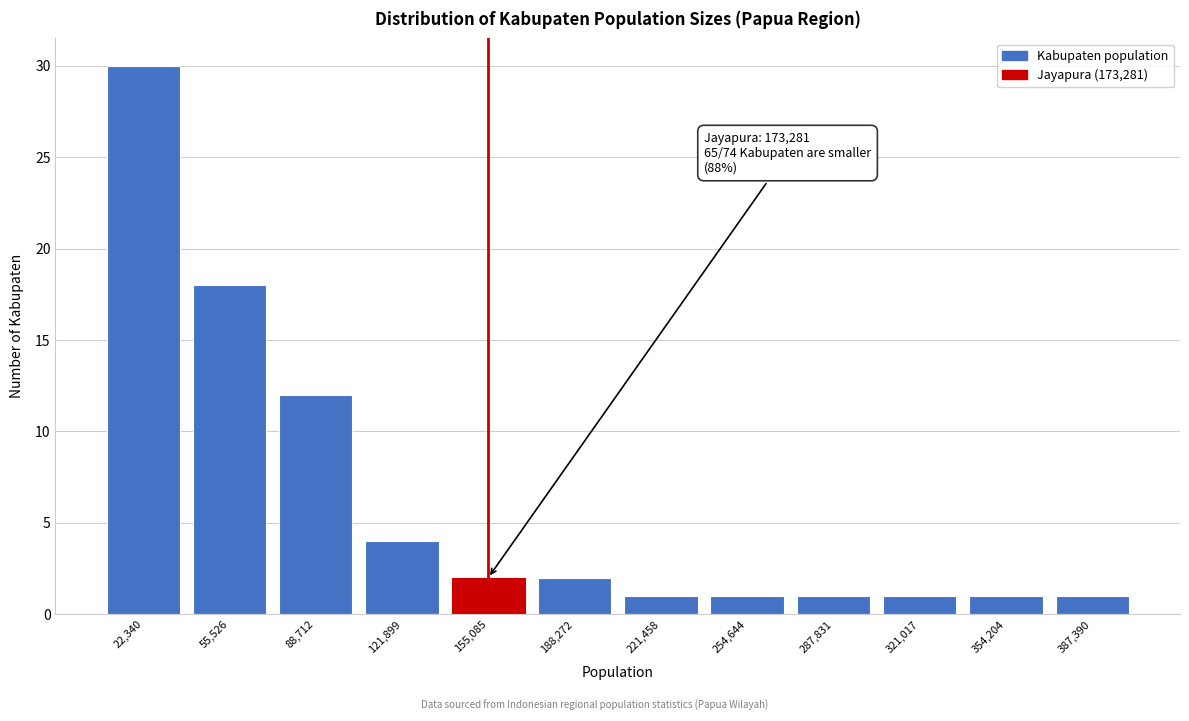

Reading left to right, list all the values displayed in this chart.

22,340=30	55,526=18	88,712=12	121,899=4	155,085=2	188,272=2	221,458=1	254,644=1	287,831=1	321,017=1	354,204=1	387,390=1